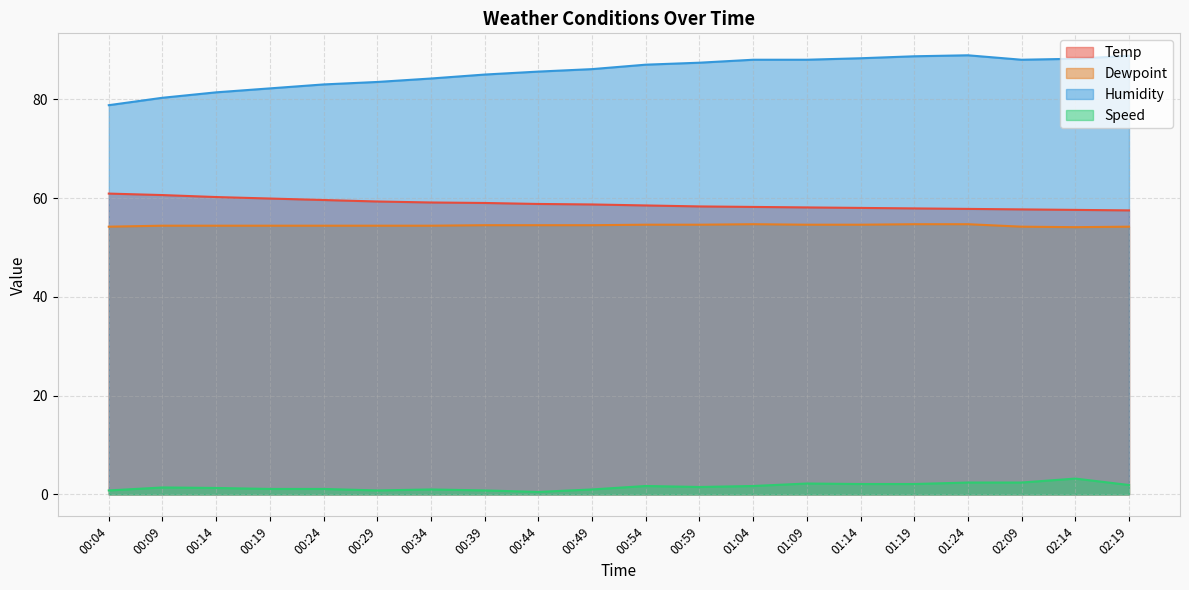

At which category is the sum across all series the highest?

01:24